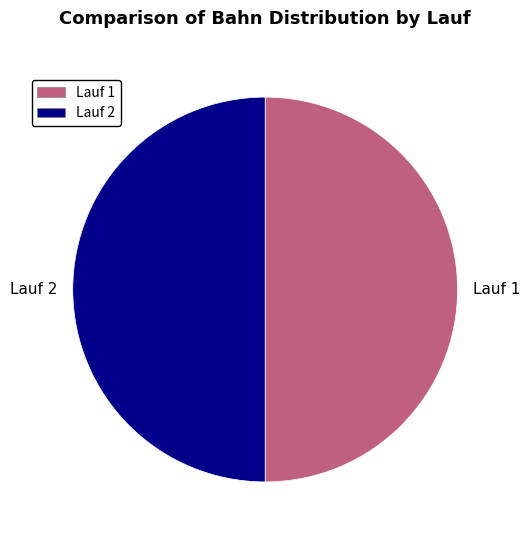

True or false: Lauf 1 accounts for 50% of the total.

True